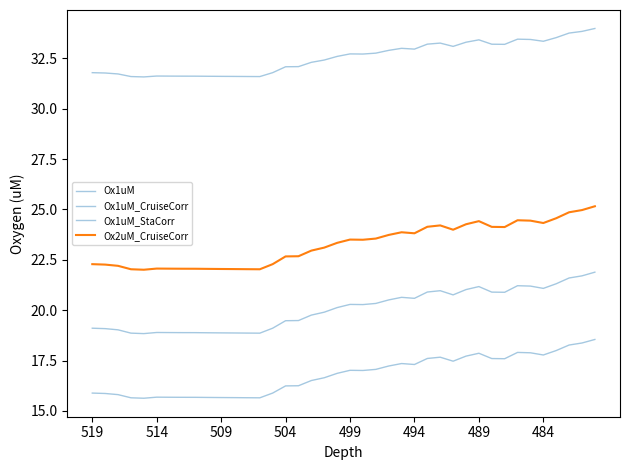

List the series in order of their overall mean, lowest first.

Ox1uM, Ox1uM_CruiseCorr, Ox2uM_CruiseCorr, Ox1uM_StaCorr